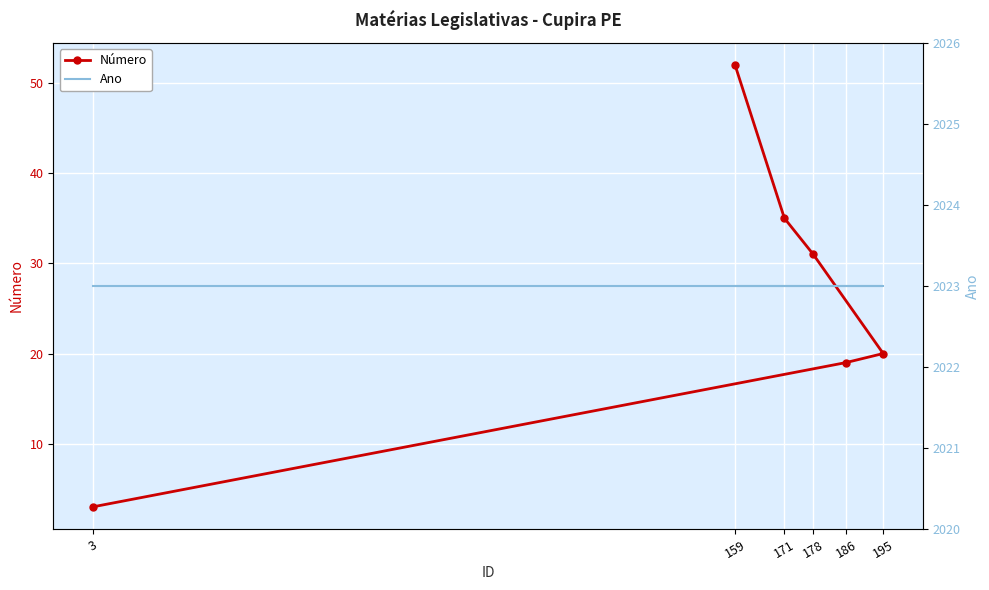

What is the average value of the Ano series?

2023